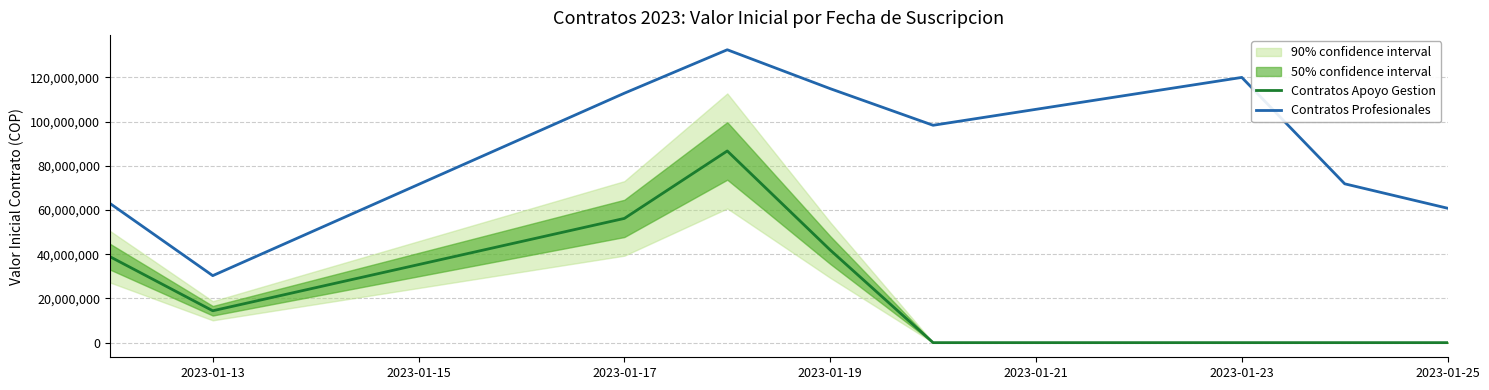

Is this an area chart (filled region under the line)?

No